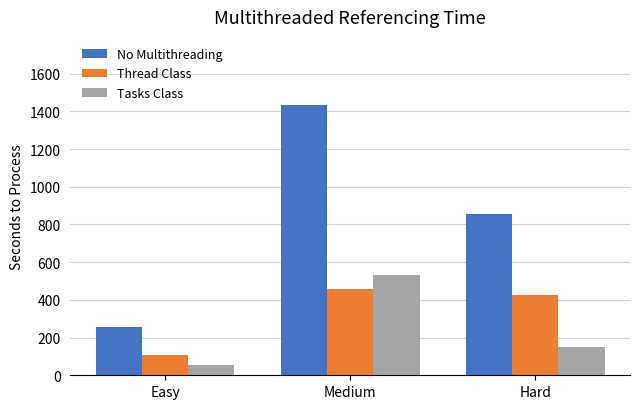

At which category is the sum across all series the highest?

Medium